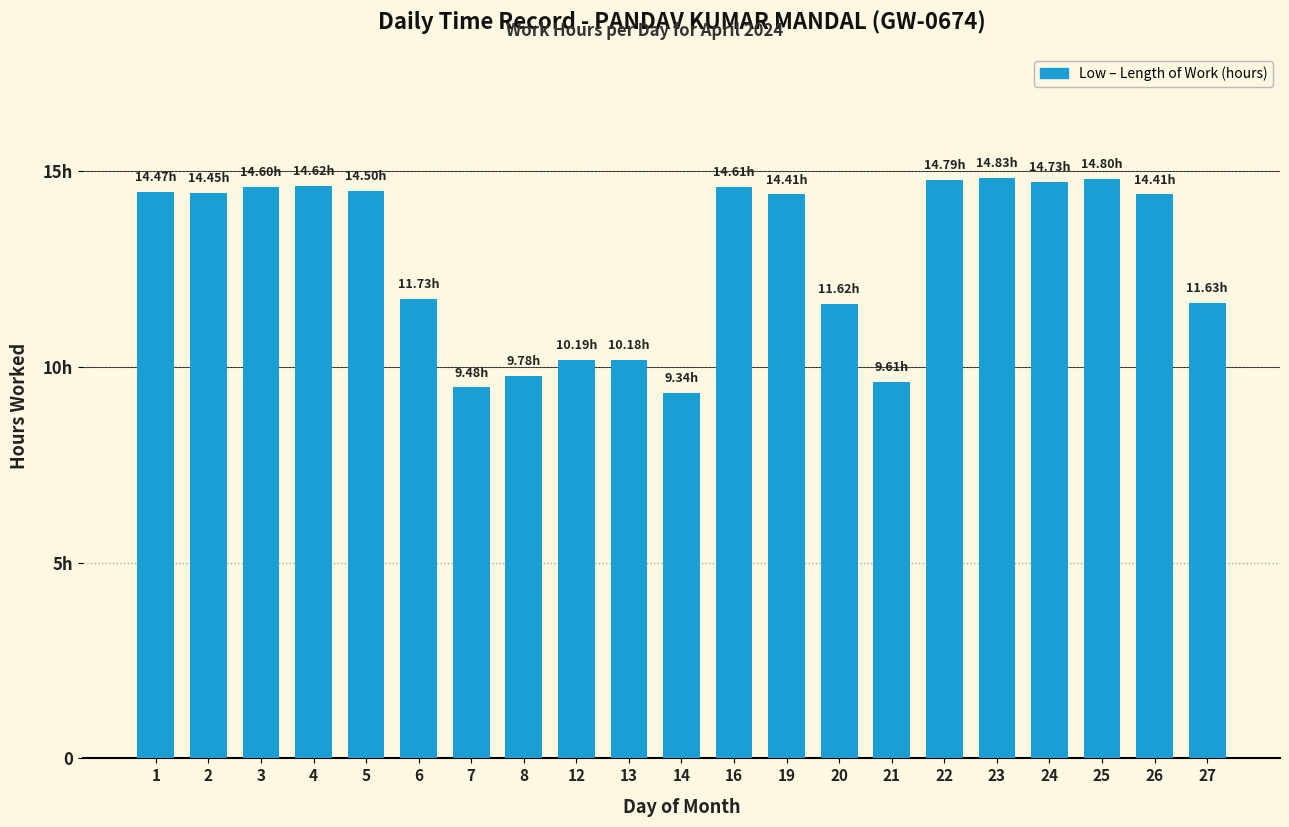

What is the smallest value displayed?

9.3